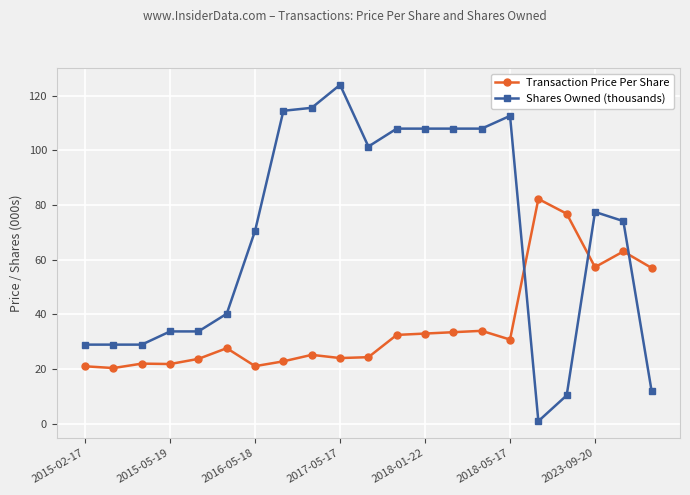

What is the average value of the Transaction Price Per Share series?

35.9